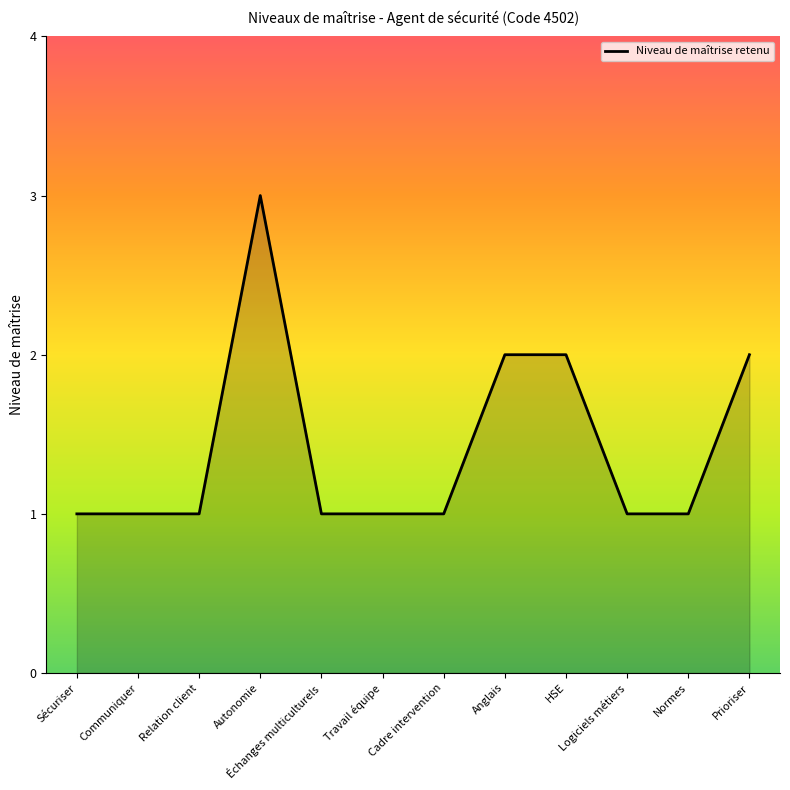

What is the difference between the maximum and minimum values?

2